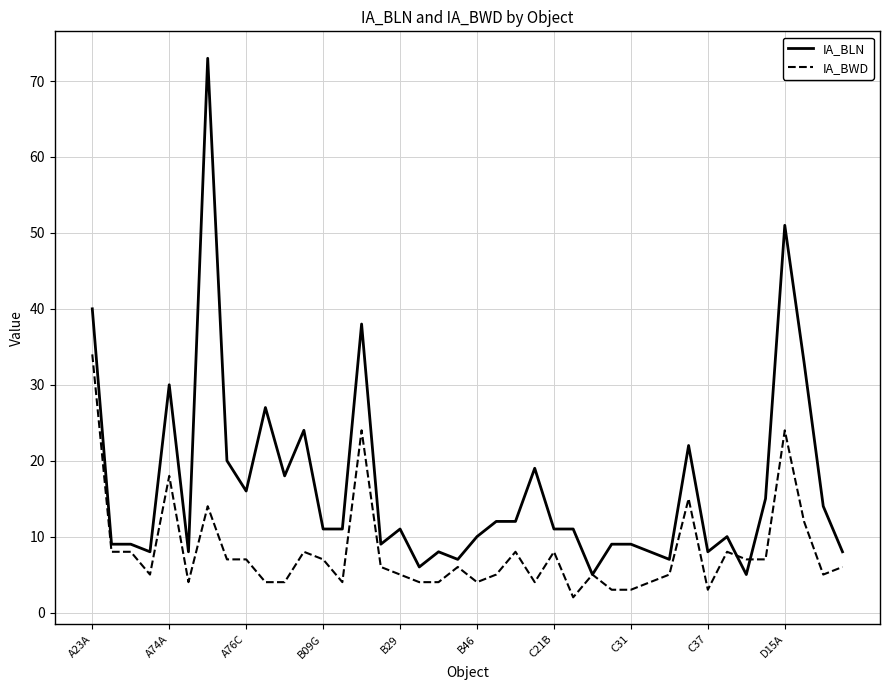

Which series has the largest total across all categories?

IA_BLN